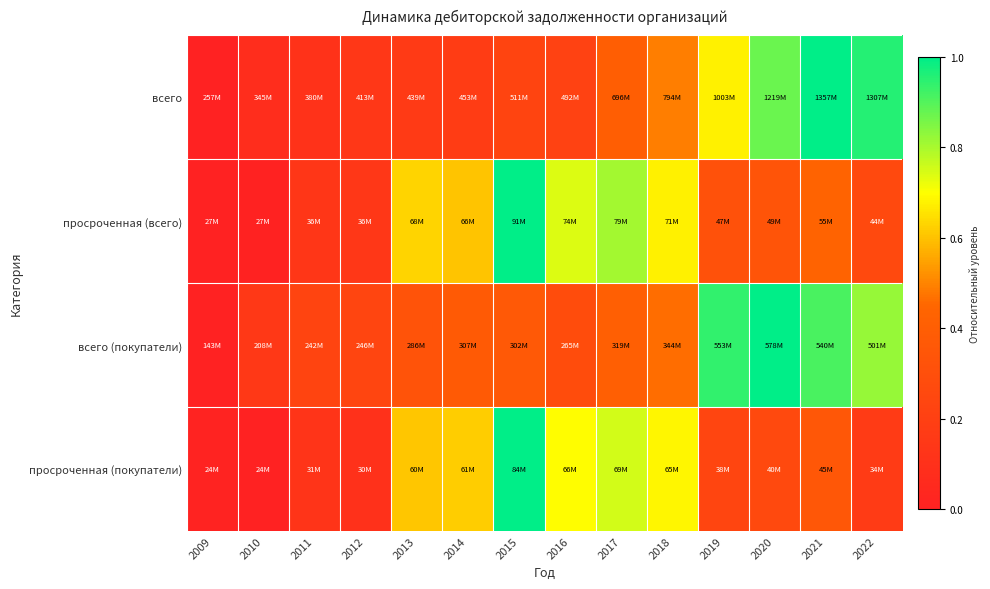

Which series has the widest spread of values?

всего